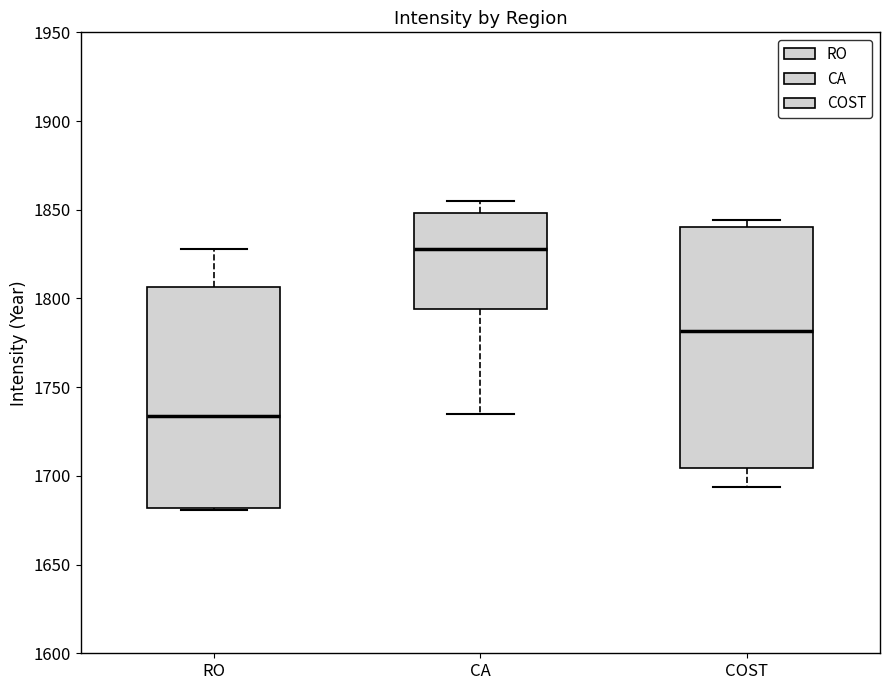

Which box is the tallest, from its lower edge to its upper edge?

COST